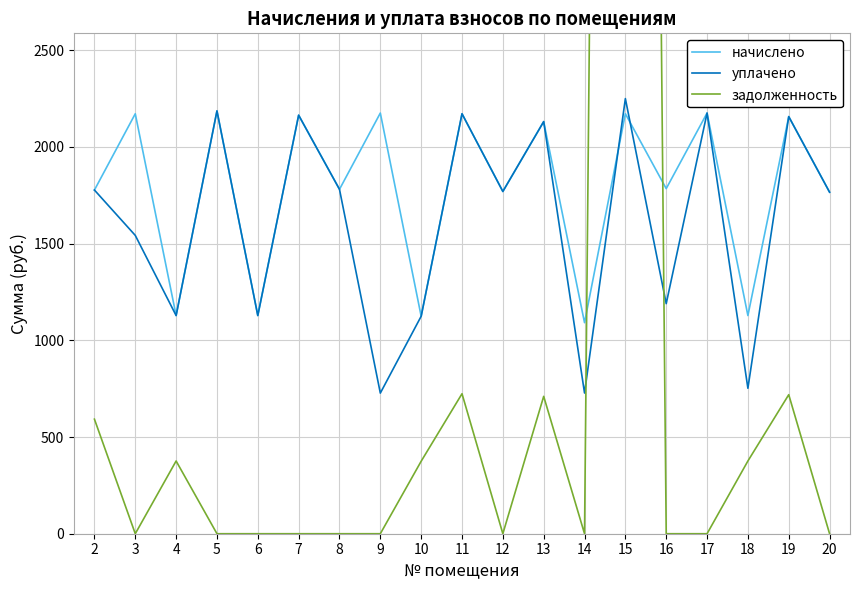

After their last crossing, which series has the higher values: начислено or уплачено?

начислено